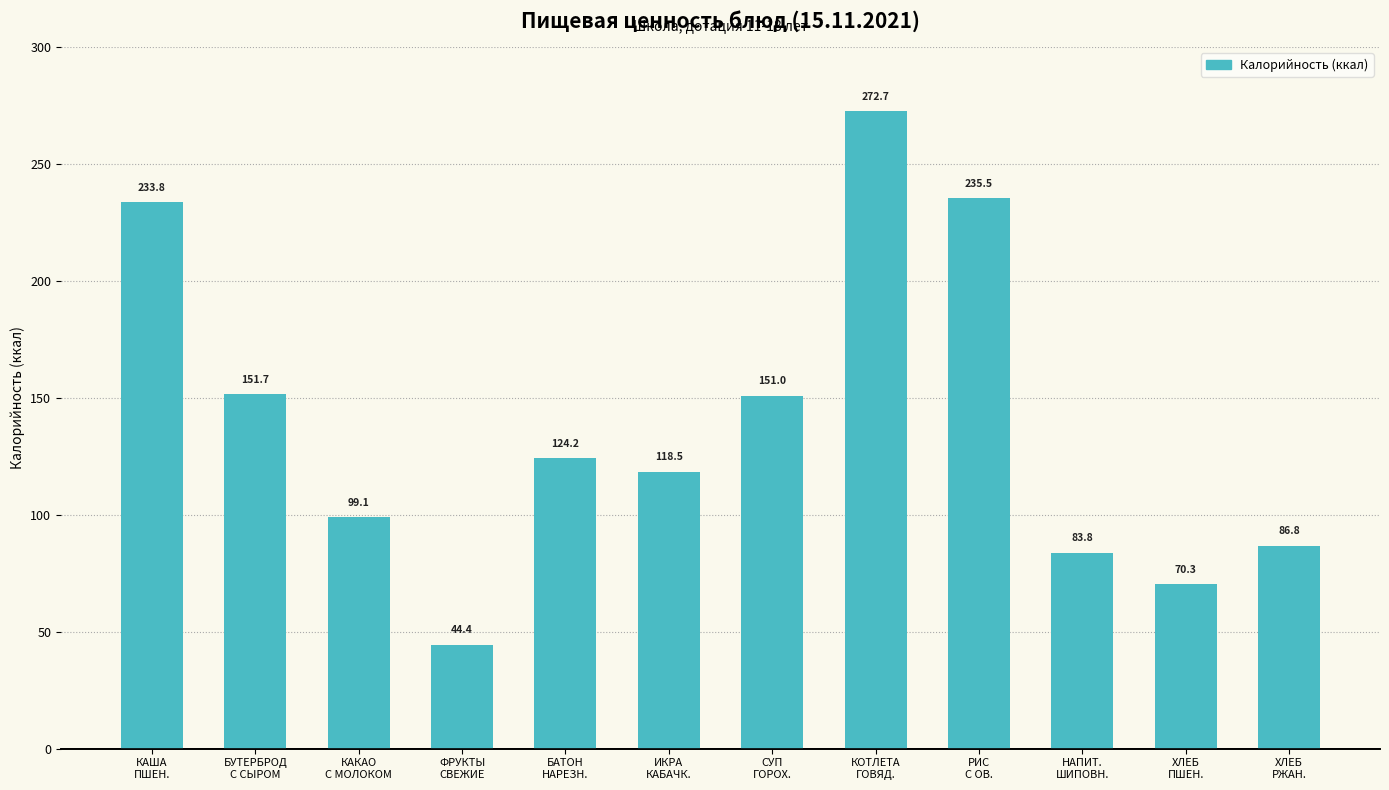

The chart shows a value of 99.1 at КАКАО
С МОЛОКОМ. True or false?

True